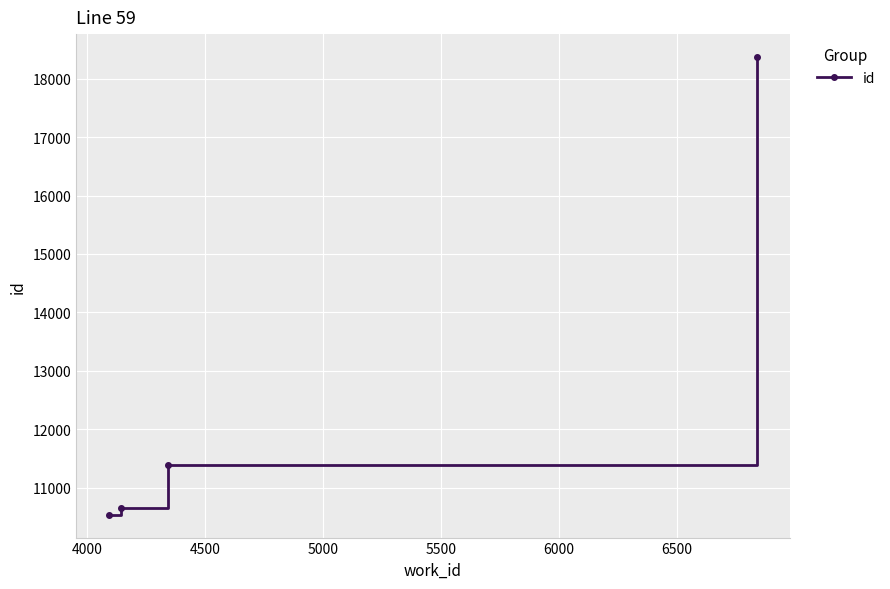

Count the number of categories in the chart.

4